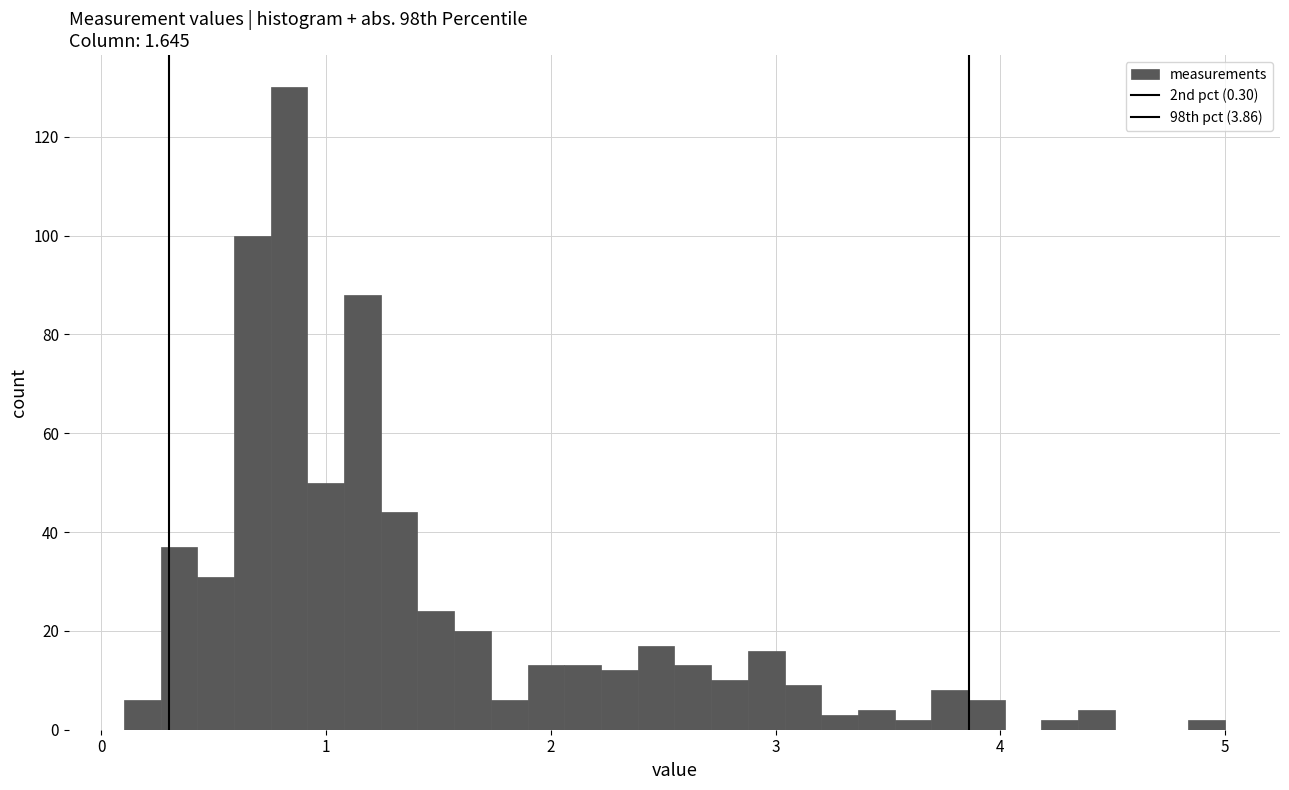

Read against the x-axis, roughly where is the centre of the tallest bar?

0.8